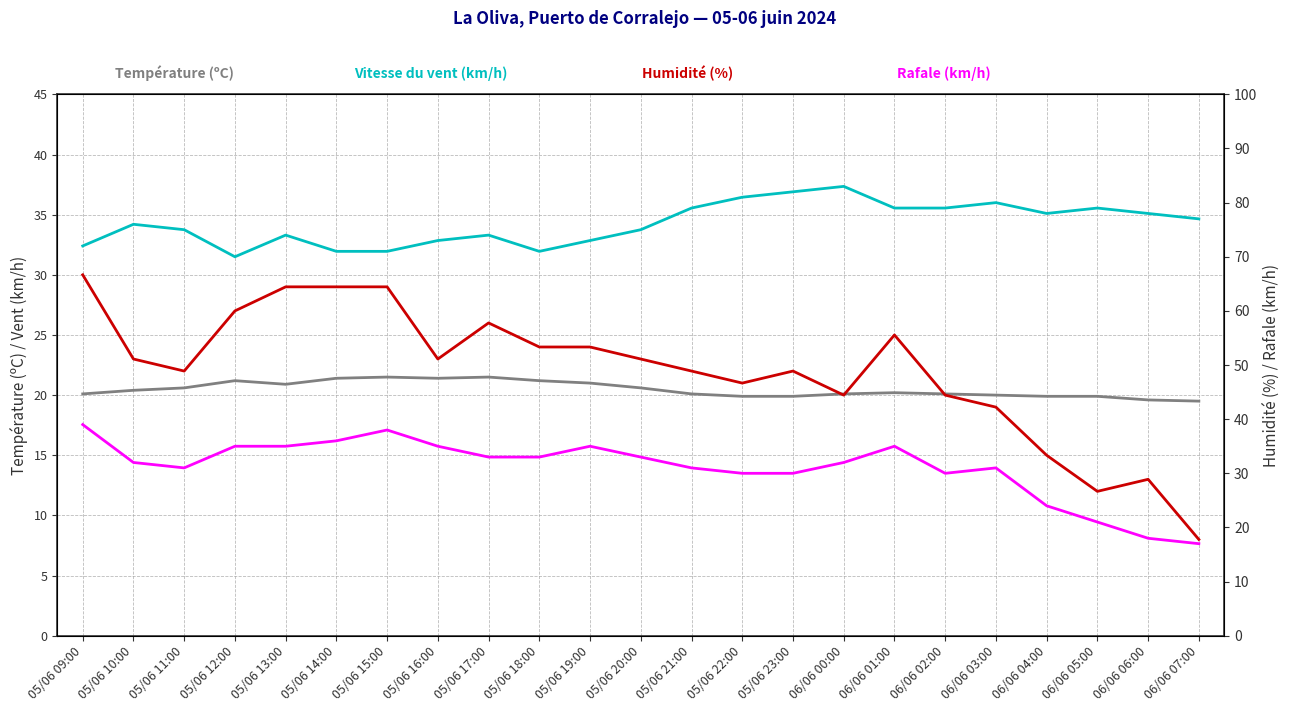

Rank the categories by Vitesse du vent (km/h) value from lowest to highest.

06/06 07:00, 06/06 05:00, 06/06 06:00, 06/06 04:00, 06/06 03:00, 06/06 00:00, 06/06 02:00, 05/06 22:00, 05/06 11:00, 05/06 21:00, 05/06 23:00, 05/06 10:00, 05/06 16:00, 05/06 20:00, 05/06 18:00, 05/06 19:00, 06/06 01:00, 05/06 17:00, 05/06 12:00, 05/06 13:00, 05/06 14:00, 05/06 15:00, 05/06 09:00